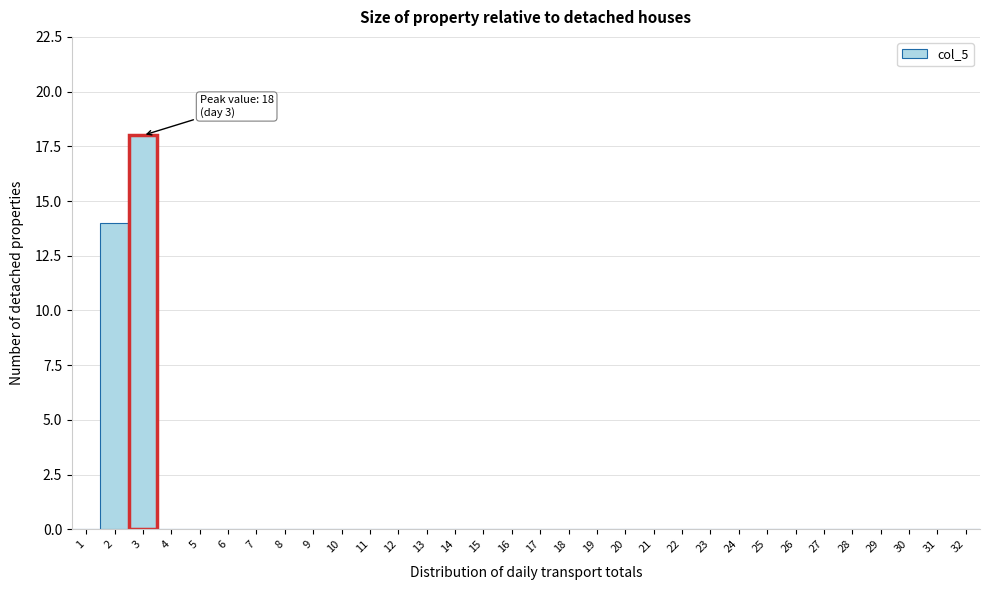

Over which range of the x-axis is the bar tallest?

2.5 to 3.5